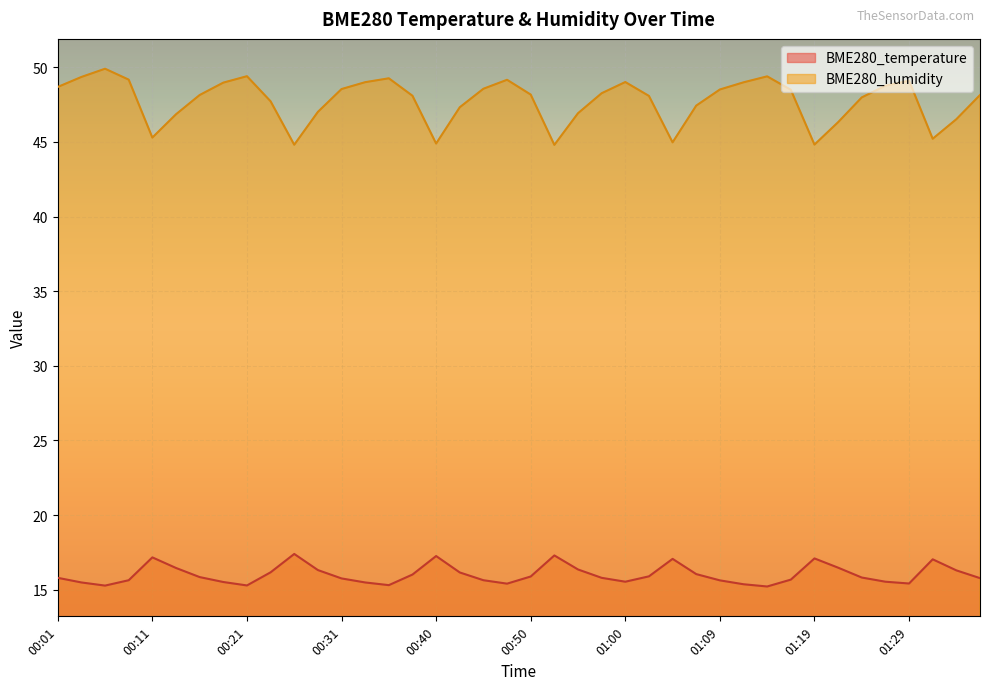

True or false: BME280_humidity has a value of 48.2 at 00:50.

True